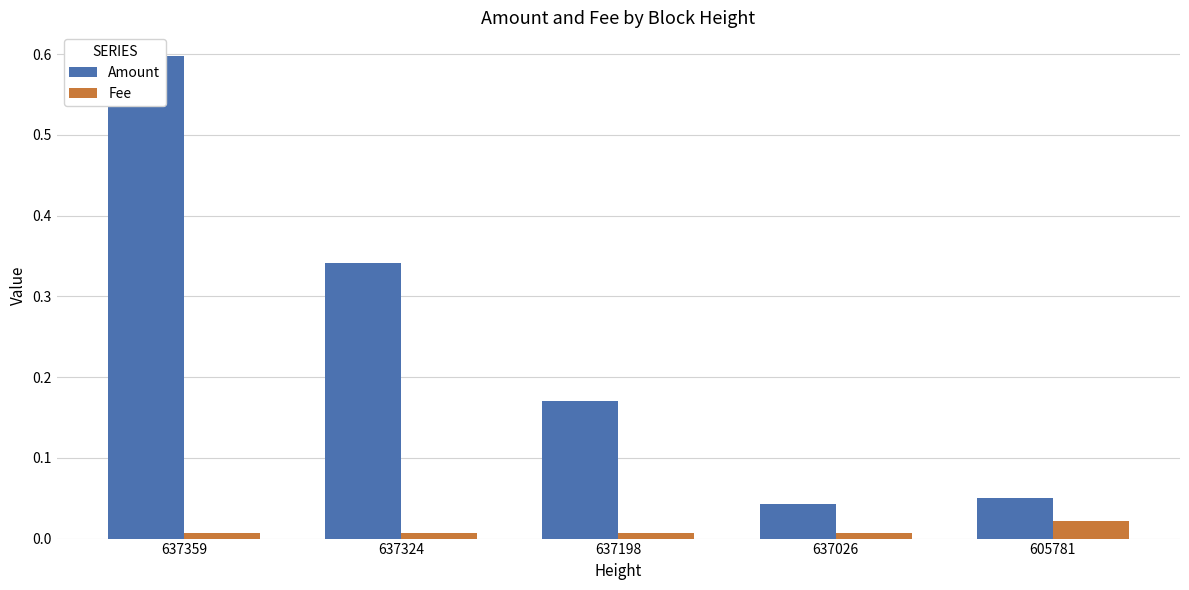

The Fee series shows 0.0 at 637359. True or false?

True